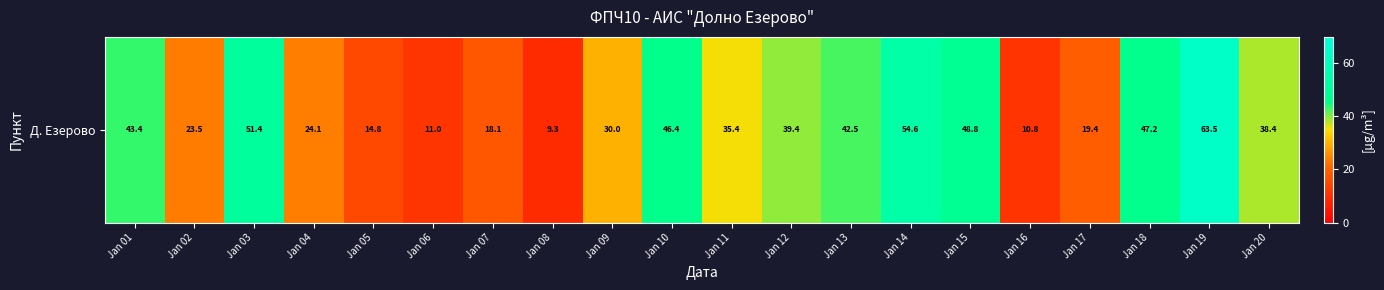

Approximately how many times larger is the value at Jan 08 compared to Jan 18?

0.2